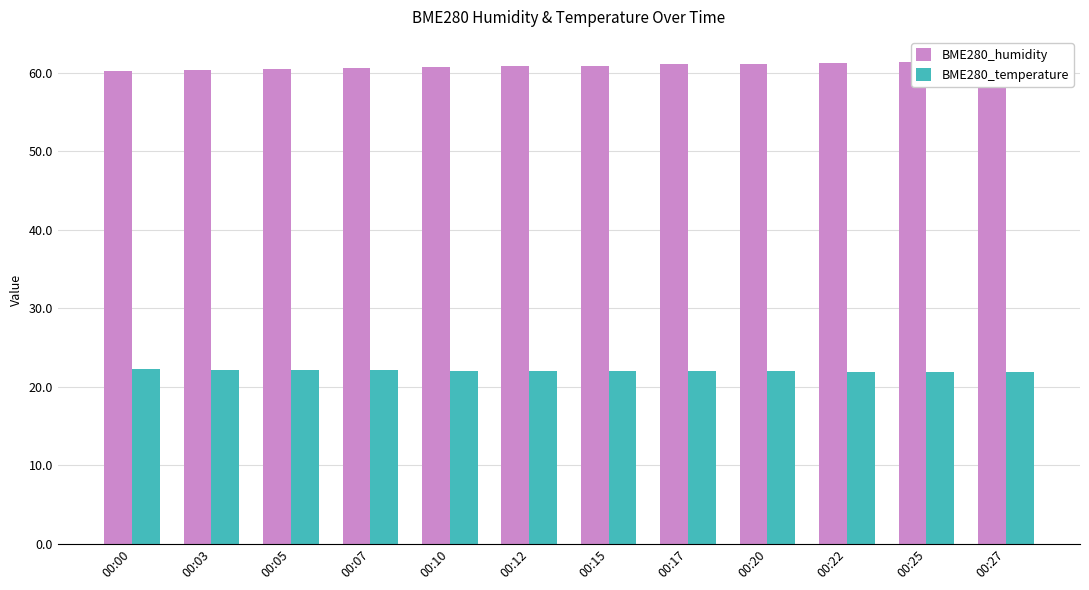

At which label does BME280_humidity reach its minimum?

00:00